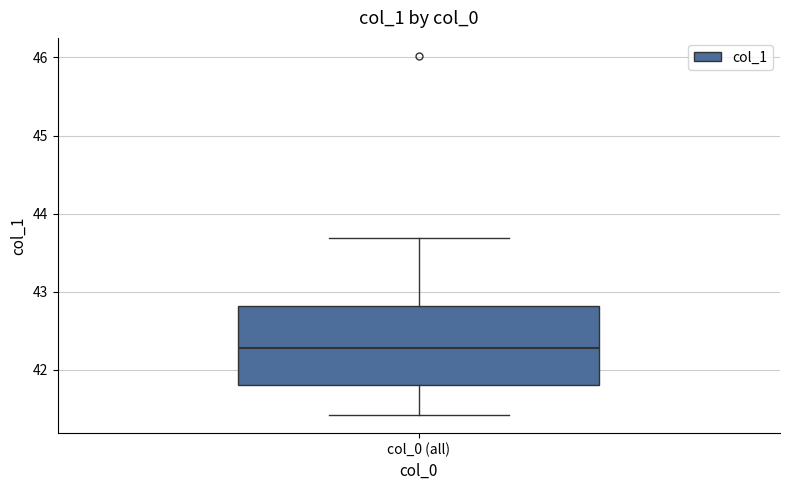

Where does the lower whisker of the box for col_0 (all) end on the y-axis? The values are not printed on the chart, so give them approximately, as read against the axis.

41.4